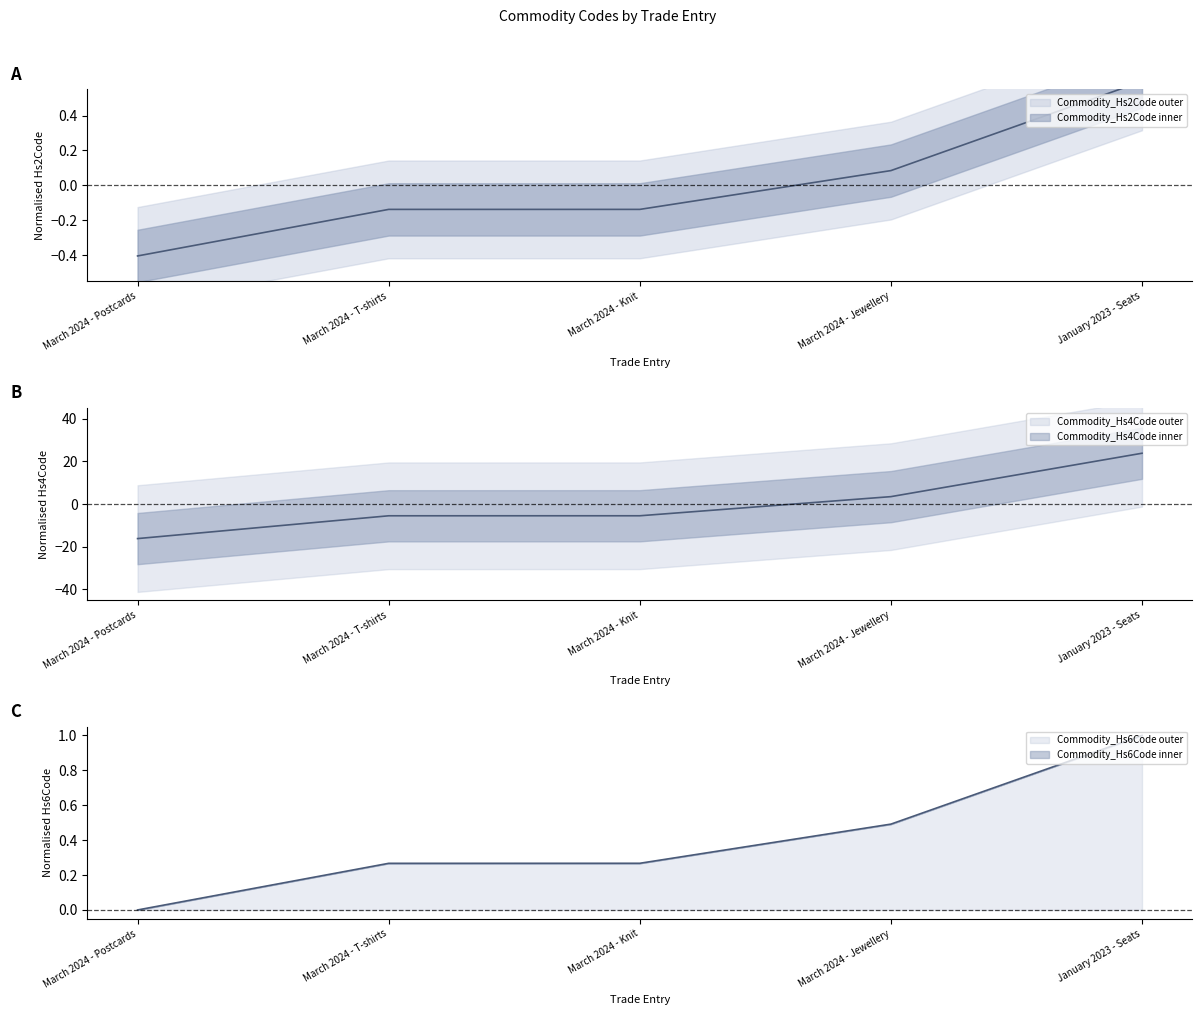

How many lines are shown in the chart?

3